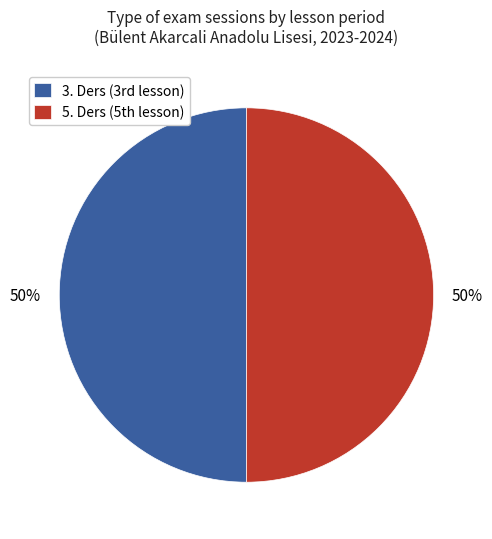

How many segments does this pie chart have?

2